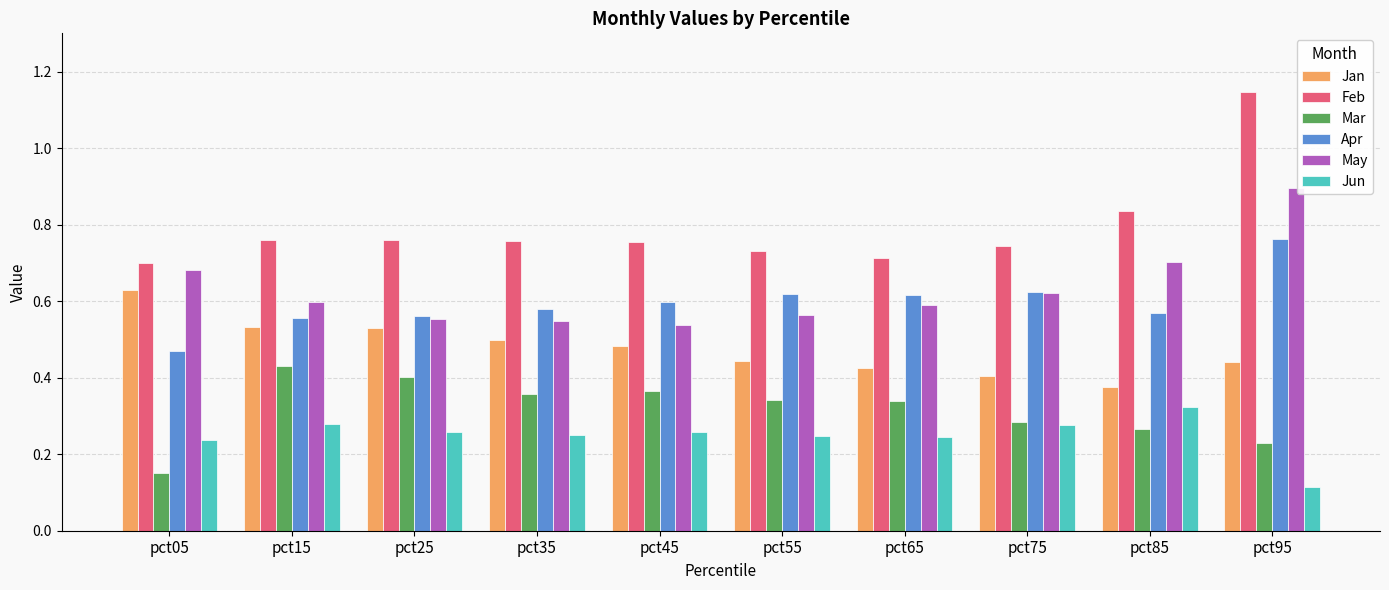

What is the sum of all Apr values?

6.0